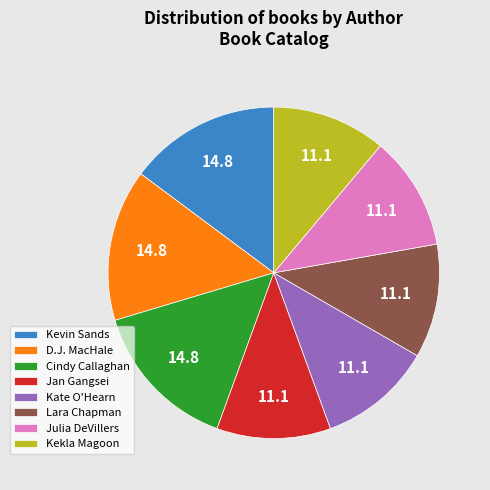

Is there any slice that represents more than half of the pie?

No